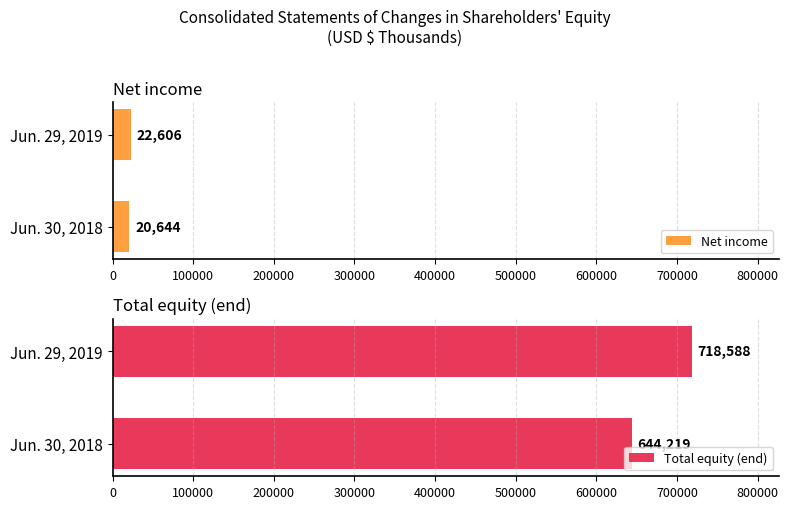

Where is Net income nearest to the value 21625?

Jun. 30, 2018